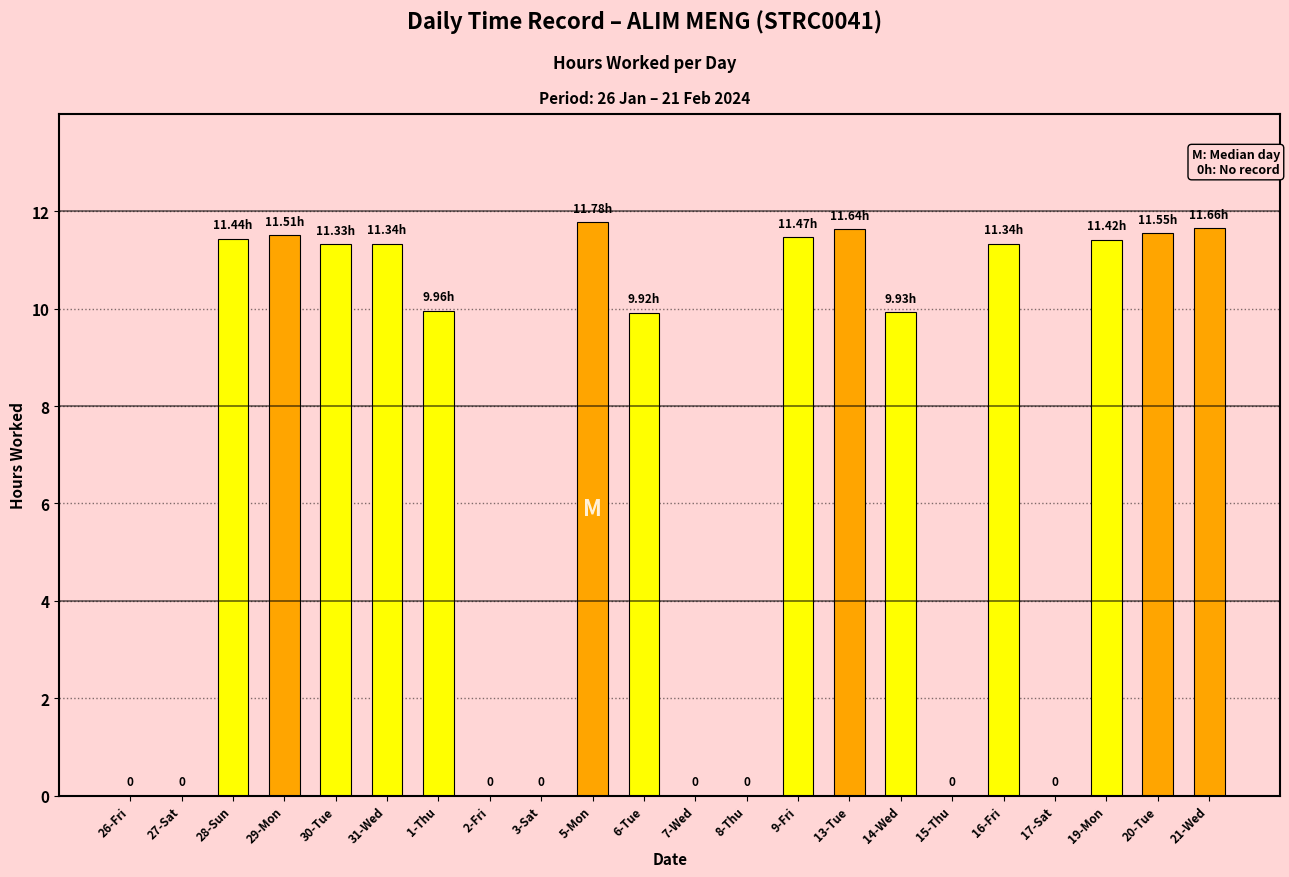

What is the sum of all values?

156.3